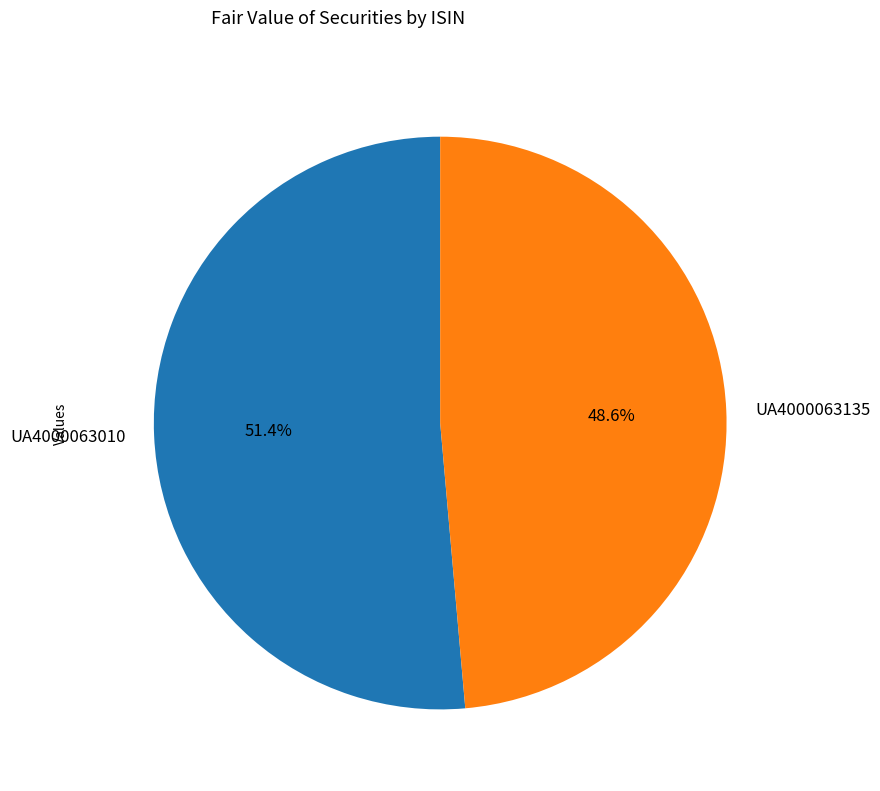

Which slice is the smallest?

UA4000063135